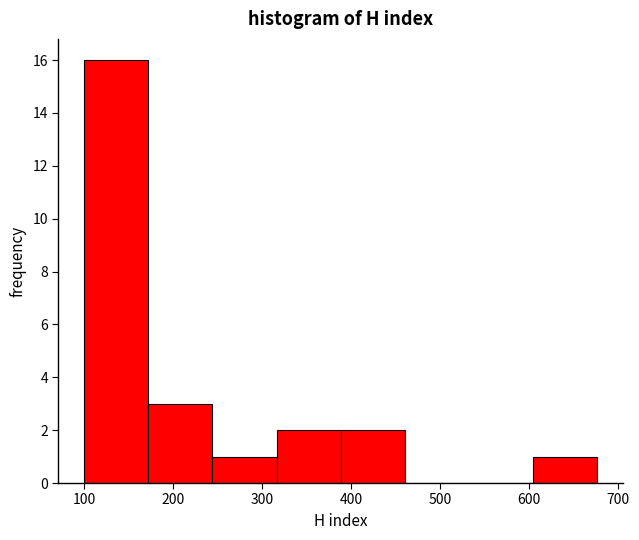

Over which range of the x-axis is the bar tallest?

100 to 170